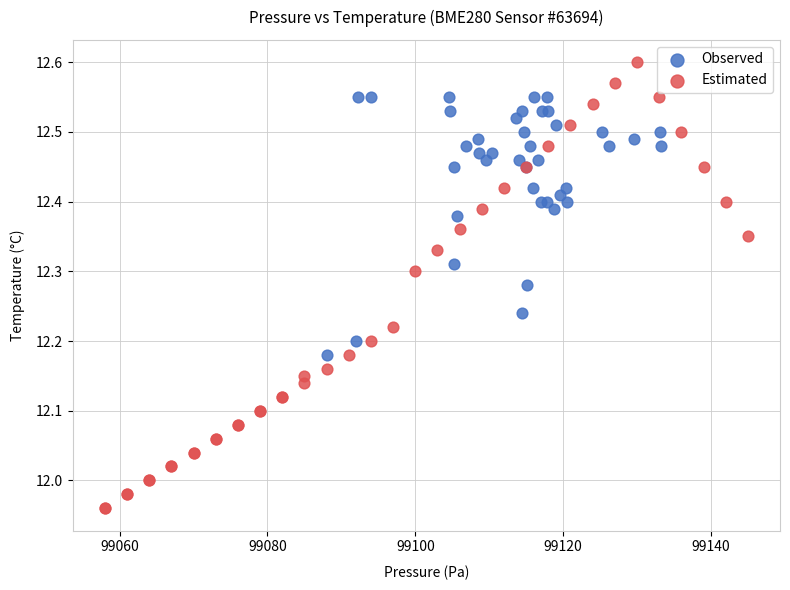

Which series has the largest Y range (max minus min)?

Estimated